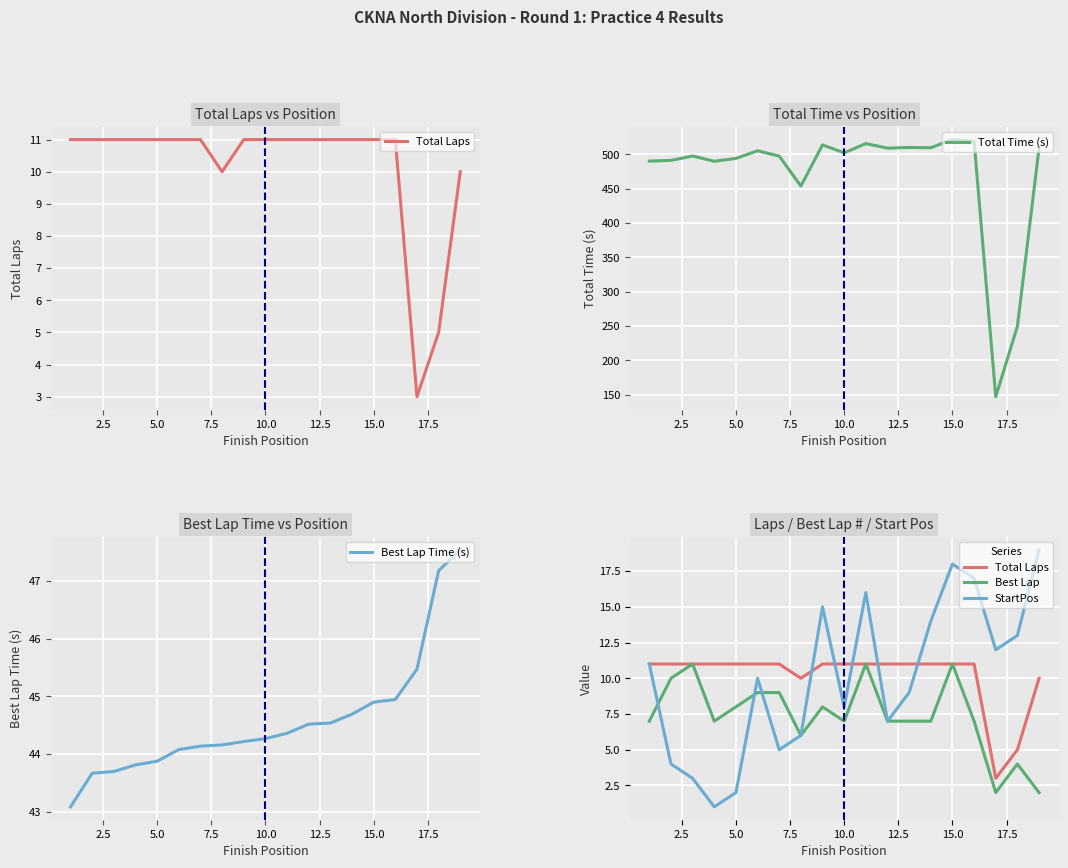

What is the minimum value for Total Time (s)?

147.3